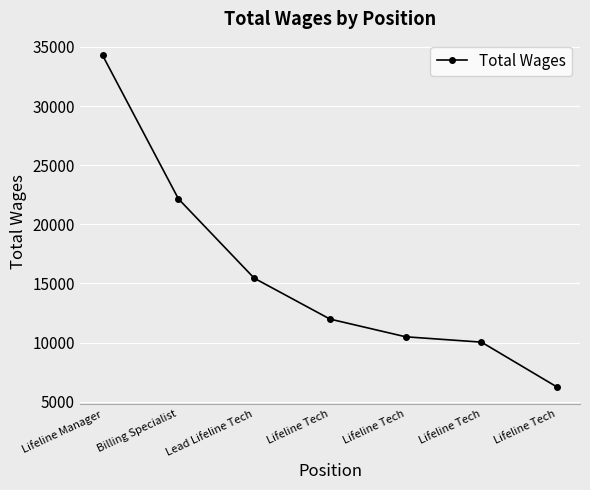

What is the change in value from Lifeline Manager to Lifeline Tech?

-28055